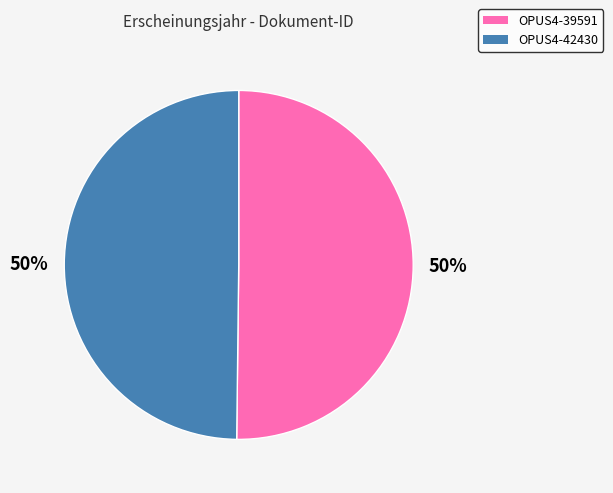

Approximately how many times larger is the value at OPUS4-39591 compared to OPUS4-42430?

1.0